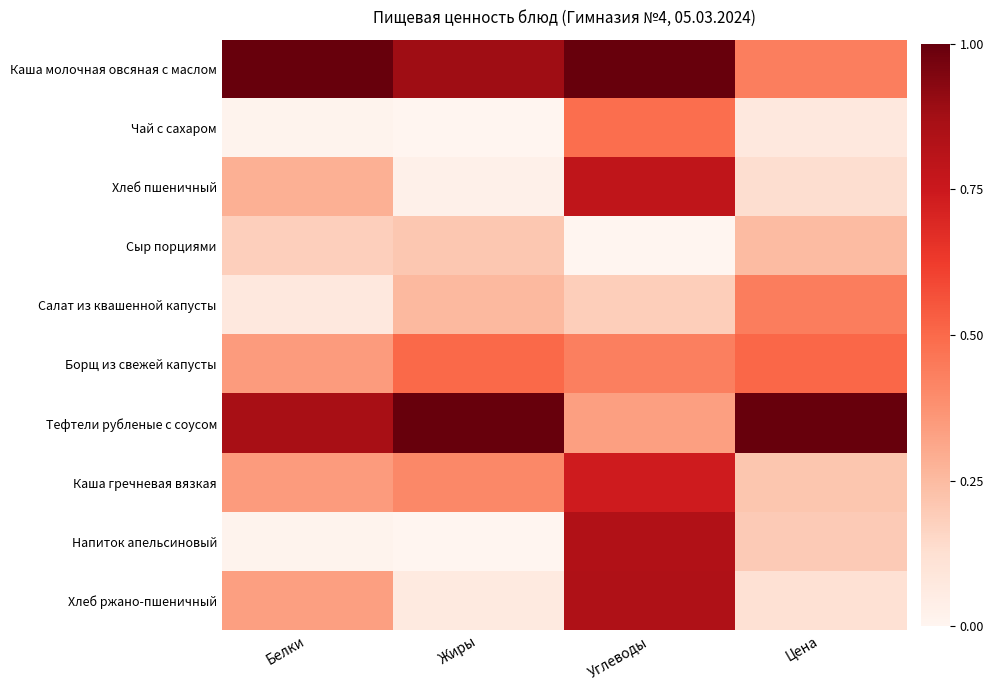

How many categories are shown in the chart?

4